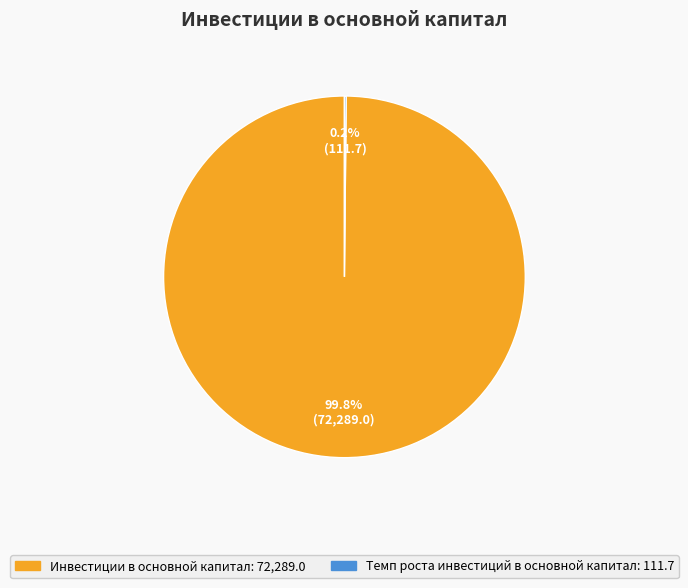

To the nearest percent, what is the difference between the largest and smallest slice percentages?

100%